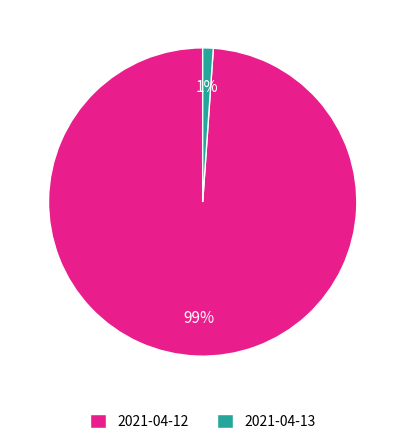

Which slice is the largest?

2021-04-12